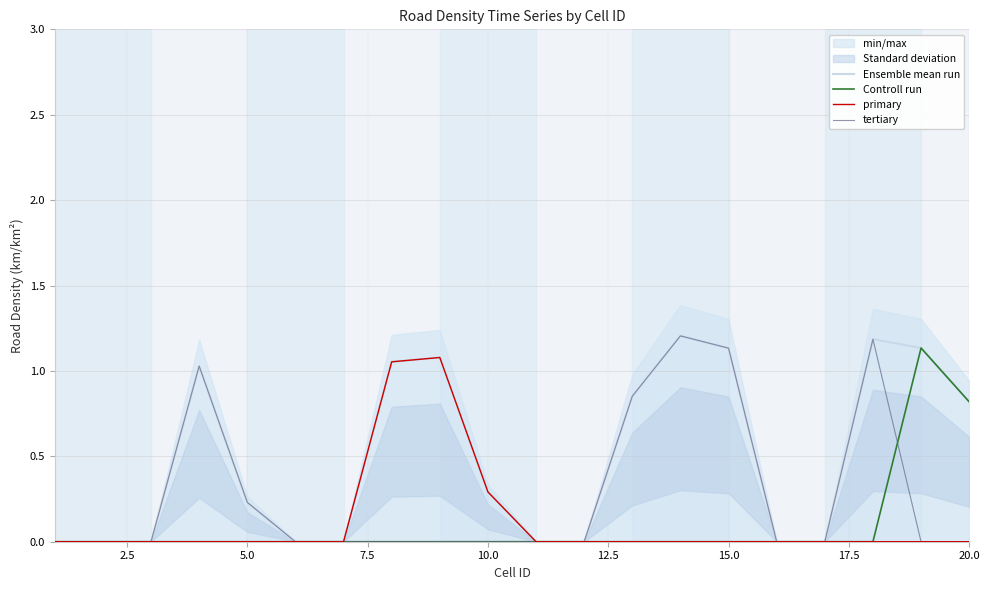

True or false: Controll run and Ensemble mean run cross at least once.

False